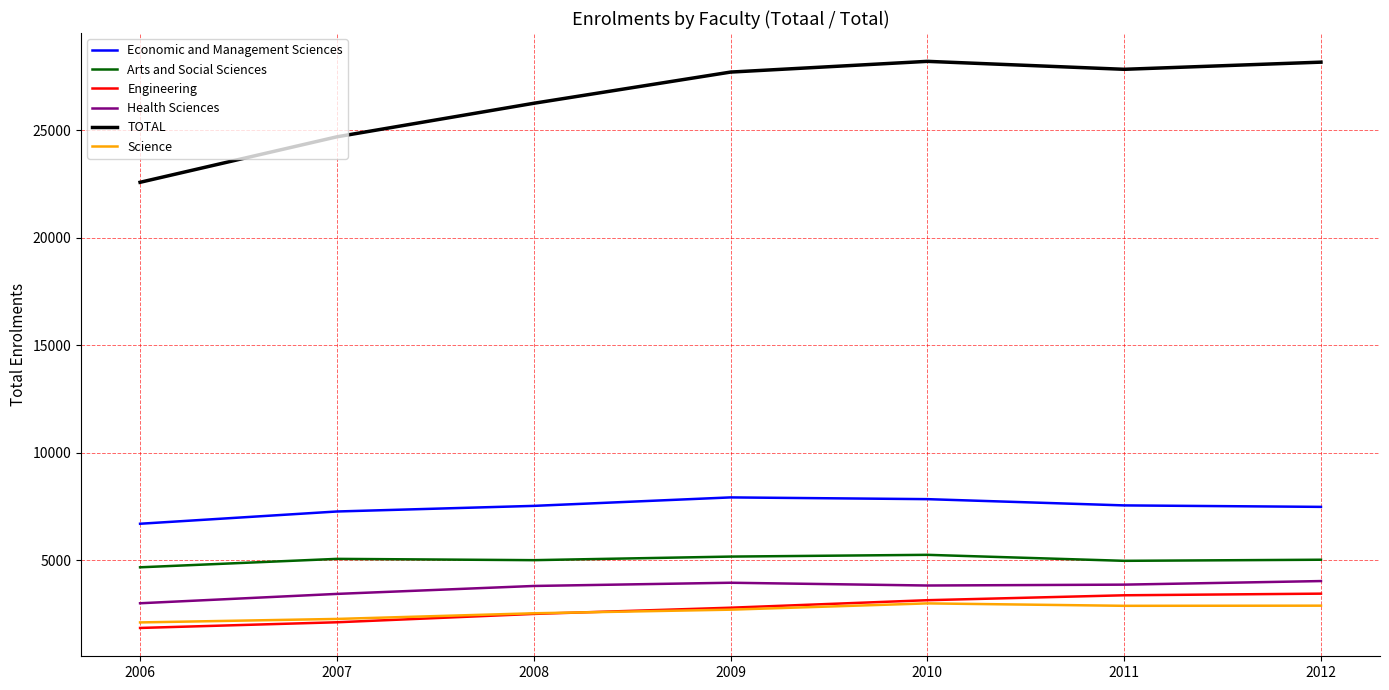

The Arts and Social Sciences series shows 7014 at 2006. True or false?

False